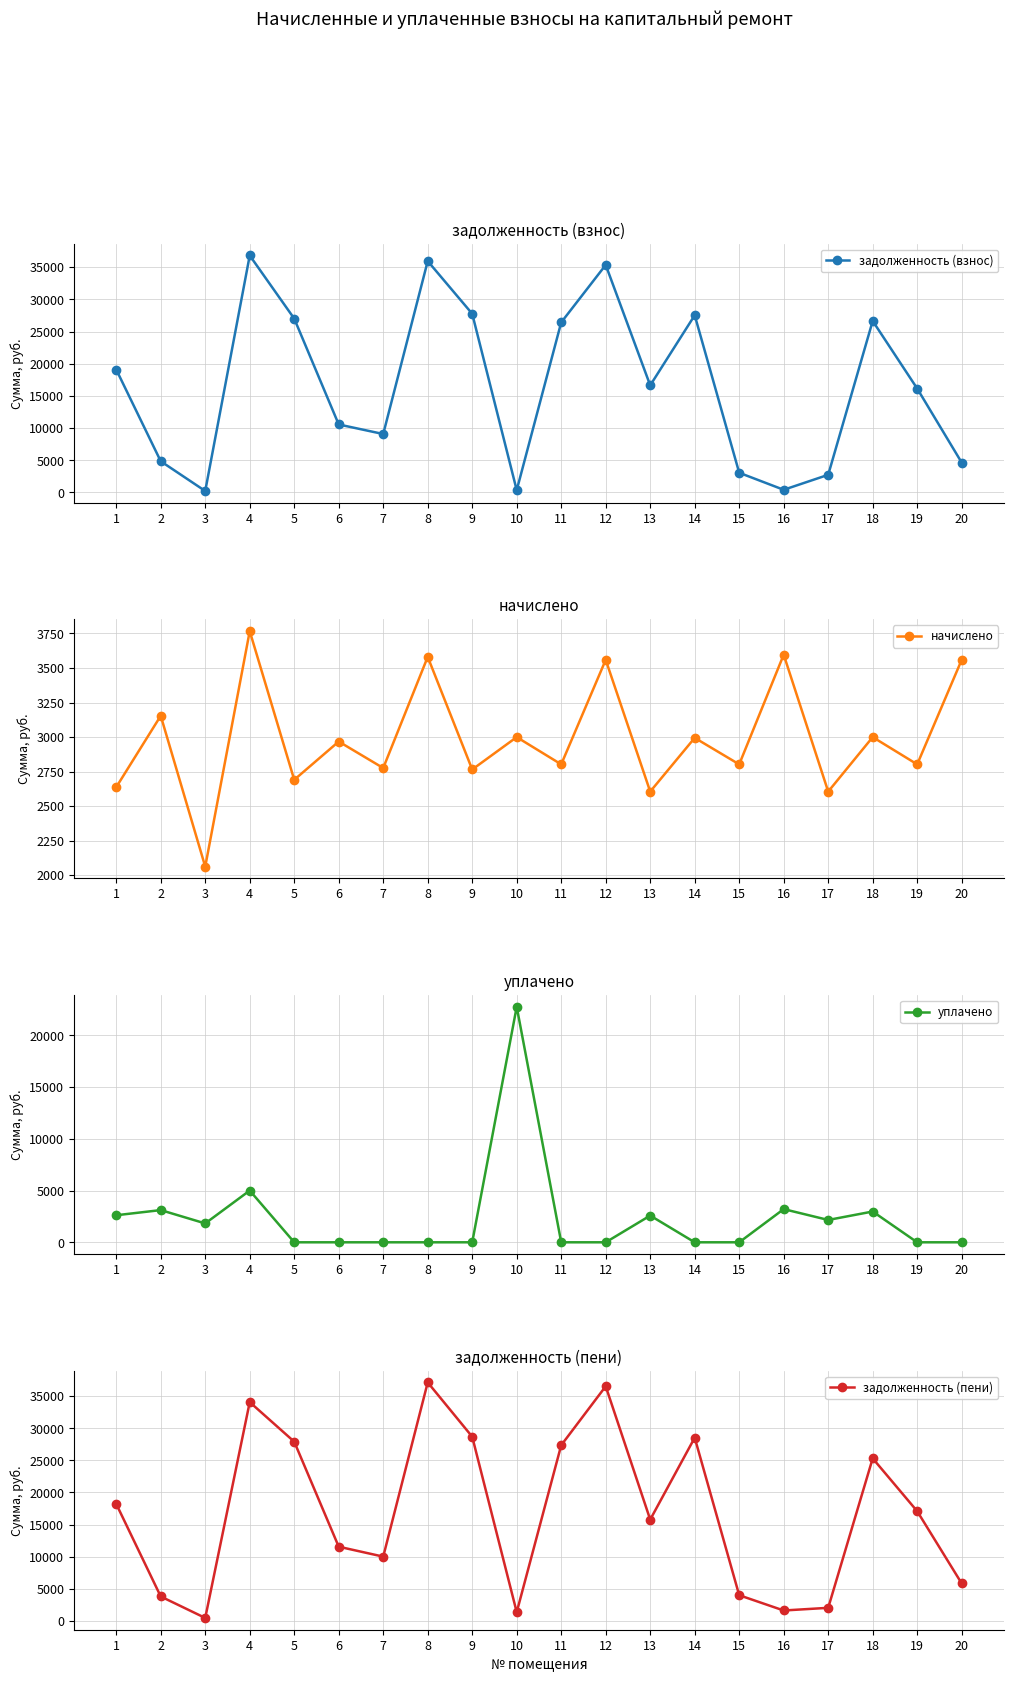

At how many categories does at least one series exceed 16258?

12